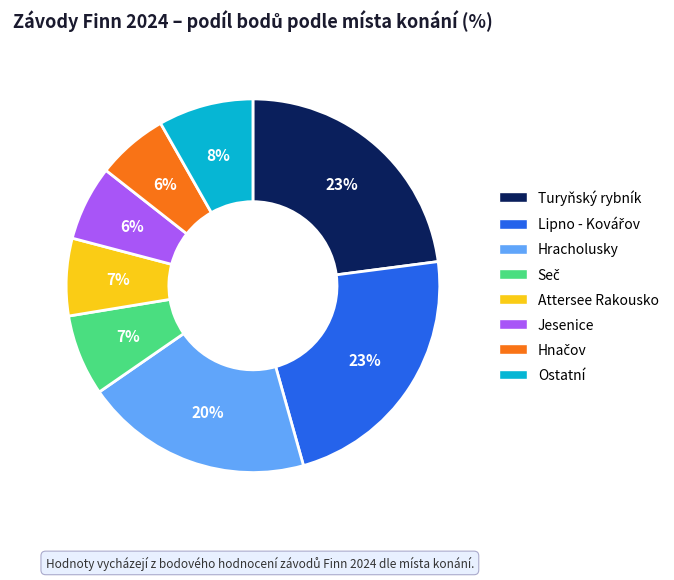

To the nearest percent, what is the average slice percentage?

12%